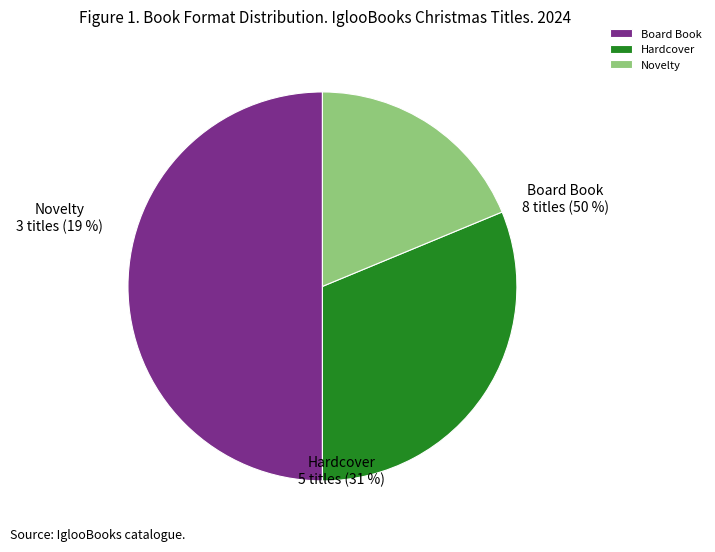

Is there any slice that represents more than half of the pie?

No